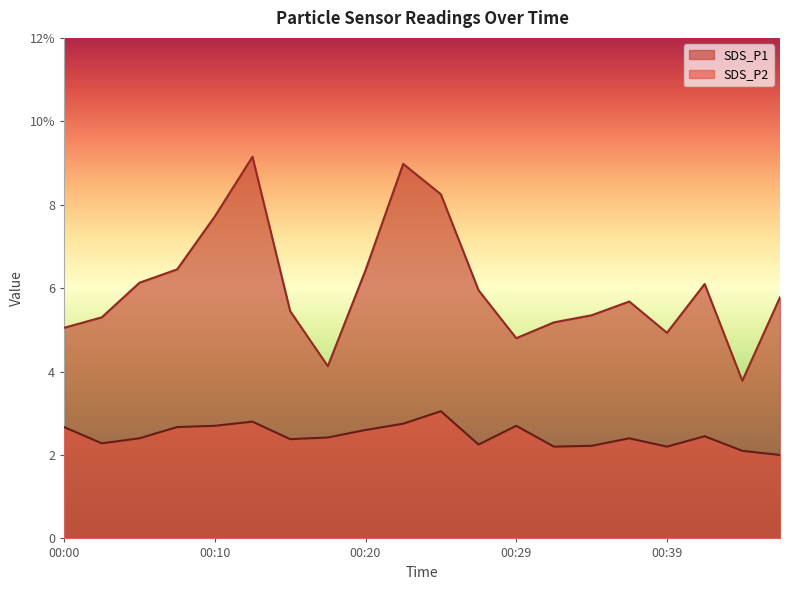

What is the difference between the second highest and second lowest values in the SDS_P2 series?

0.7